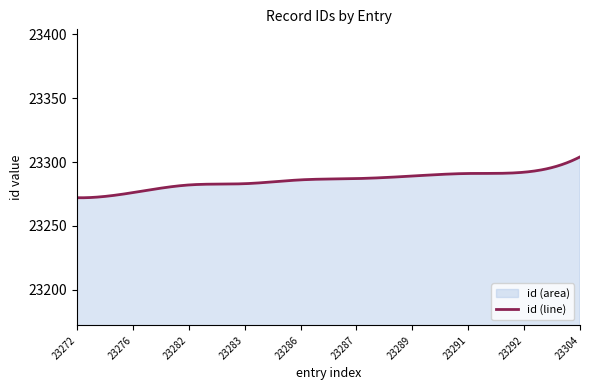

The chart shows a value of 10331 at 23286. True or false?

False